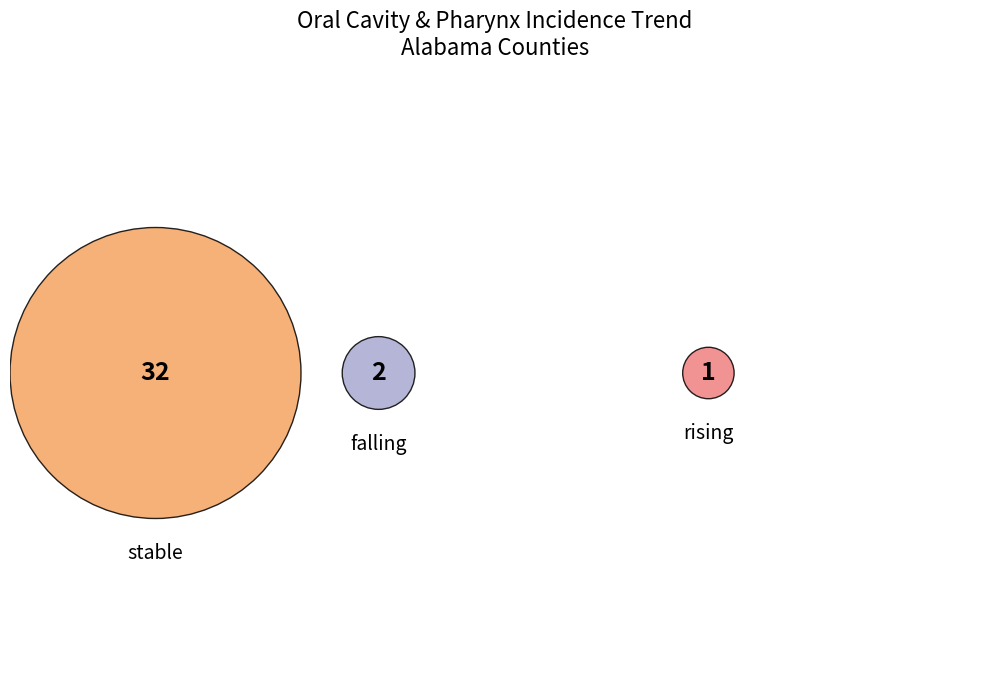

What is the majority slice?

stable